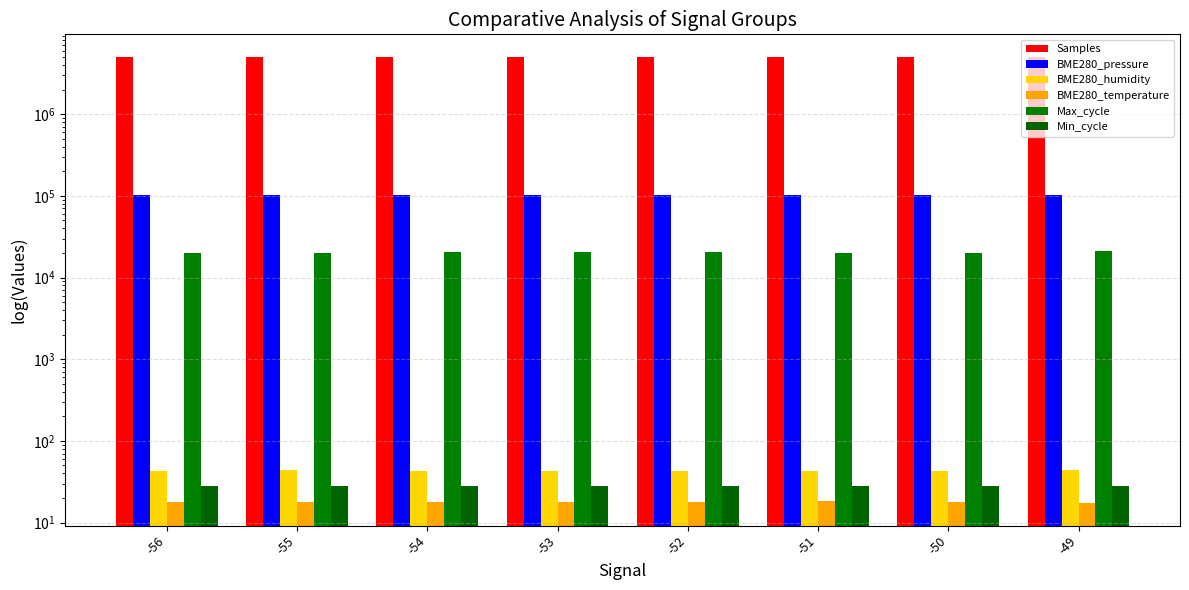

What is the maximum value for Max_cycle?

21081.0